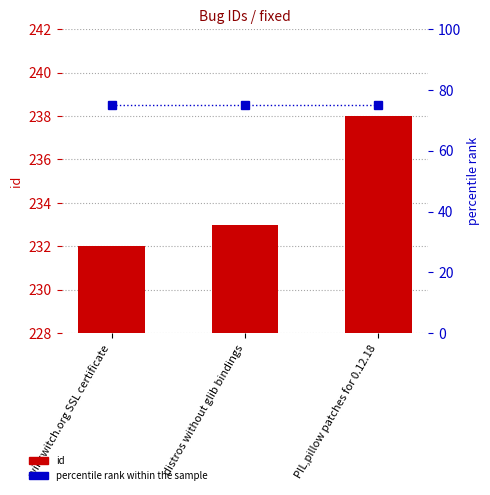

At which category does the chart reach its minimum across all series?

winswitch.org SSL certificate